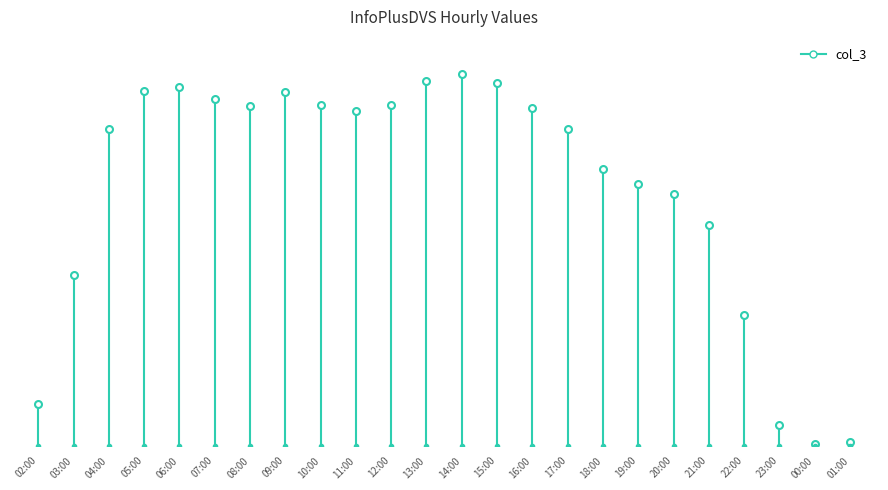

What is the label of the 2nd point from the left?

03:00